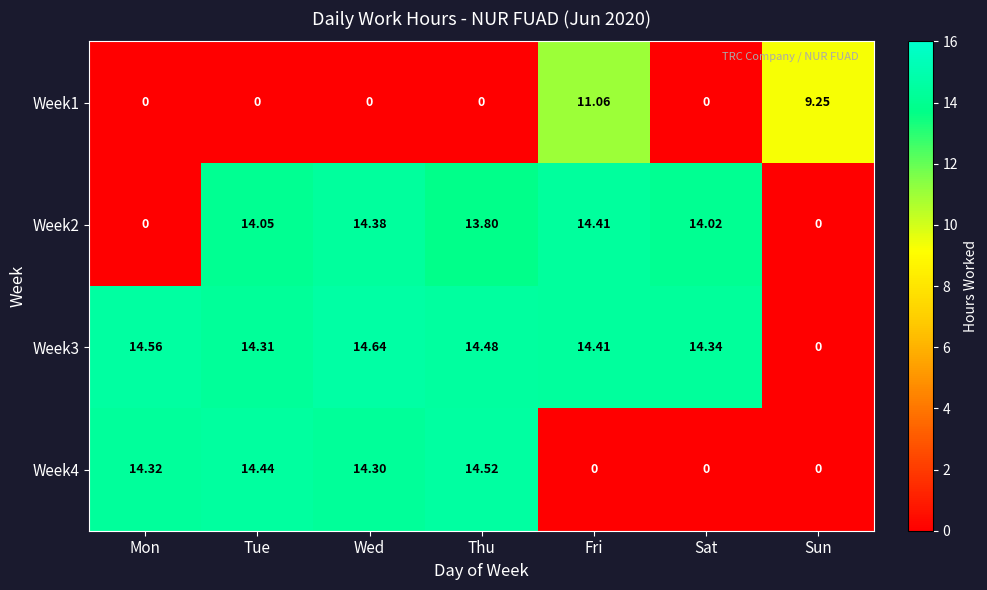

At which category does the chart reach its peak across all series?

Wed